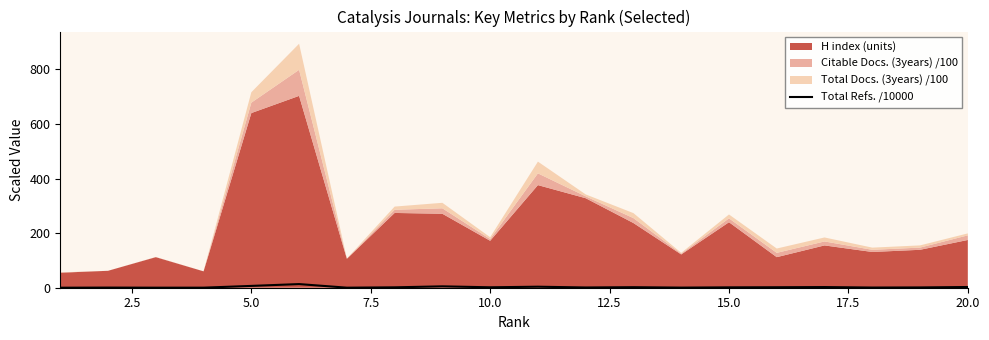

The chart shows a value of 2.4 at 20.0. True or false?

False